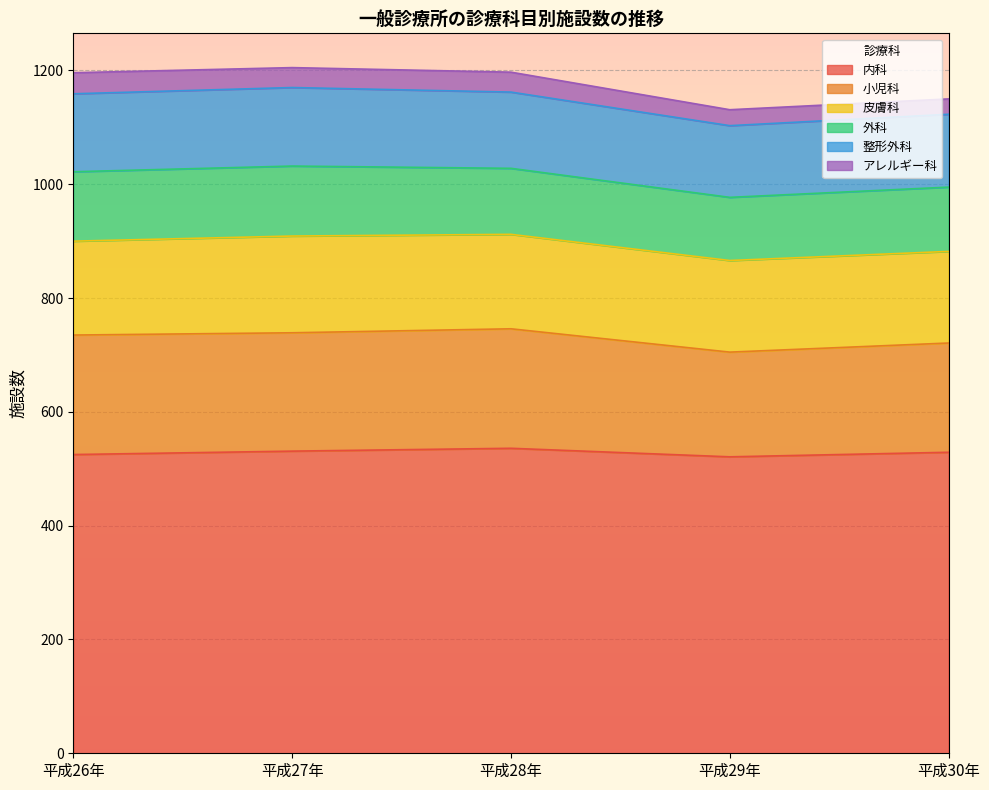

What is the difference between the highest and lowest values at 平成26年?

488